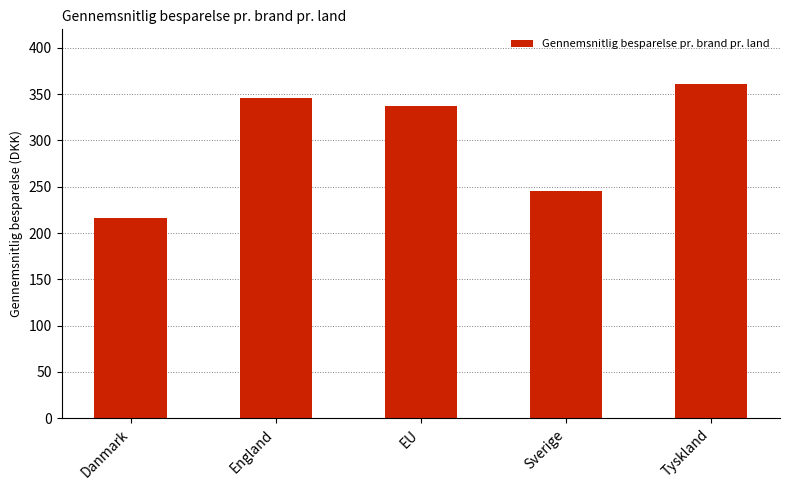

What is the label of the 4th bar from the left?

Sverige